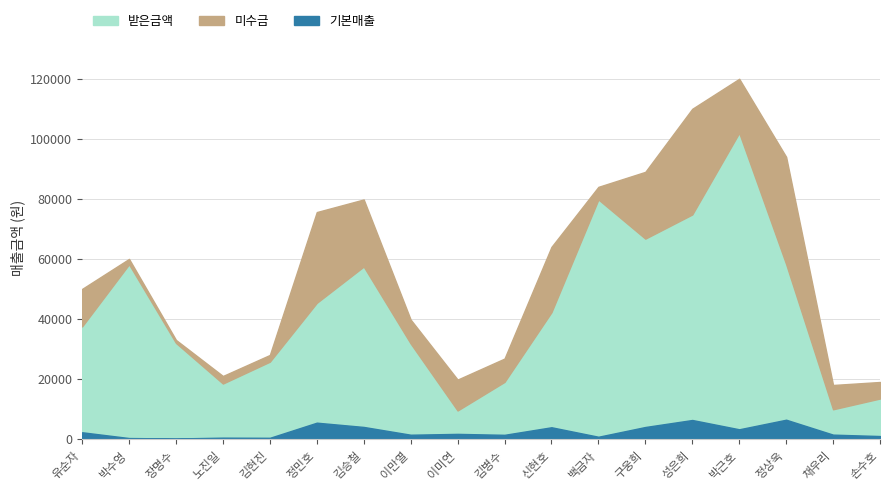

What is the sum of all 받은금액 values?

782382